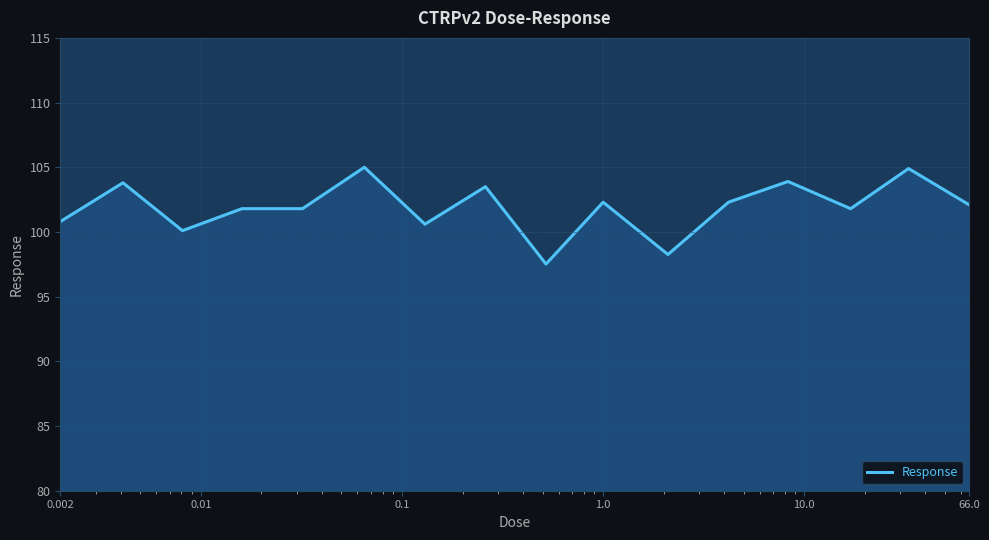

What is the difference between the maximum and minimum values?

7.5